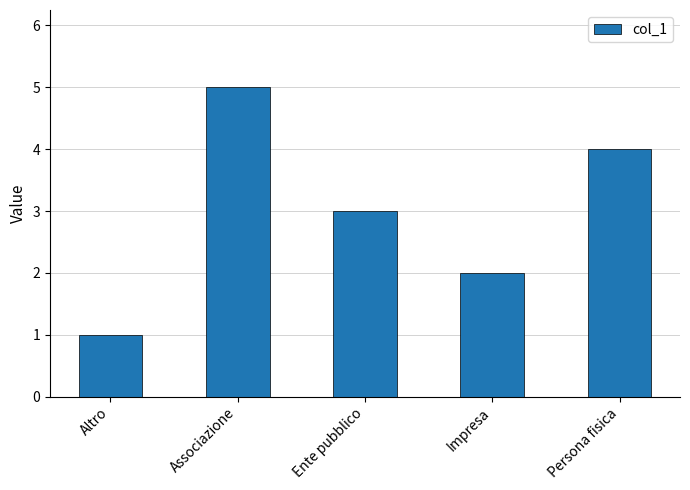

The value at Impresa is 2. True or false?

True